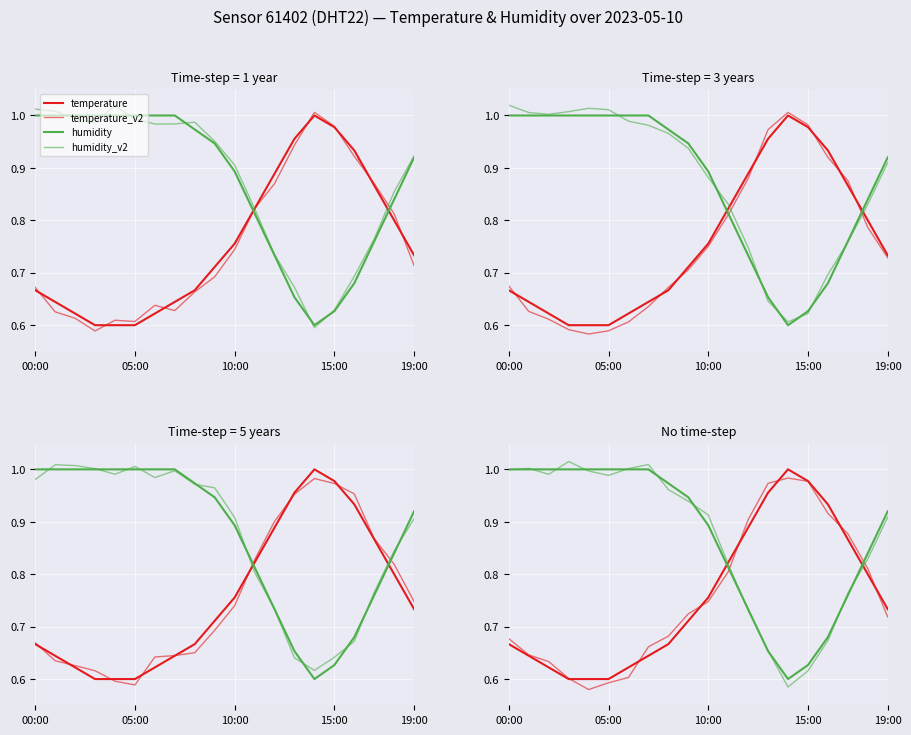

What is the difference between the maximum and minimum values in the humidity series?

0.4